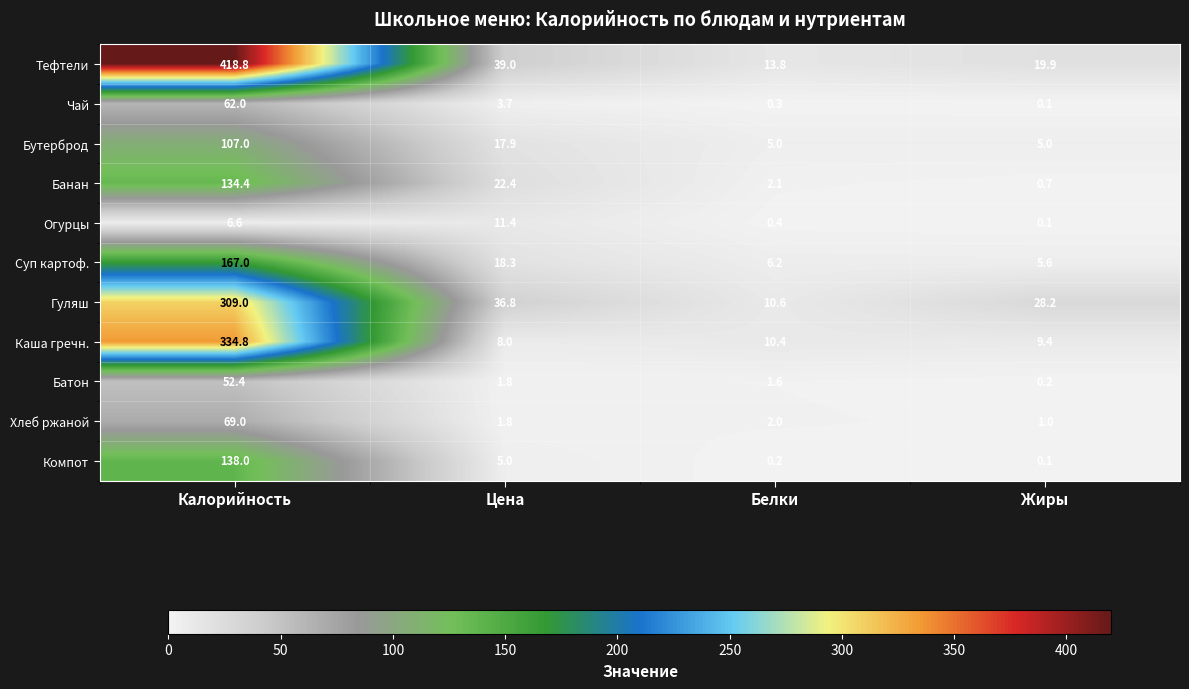

At how many categories does at least one series exceed 55?

1